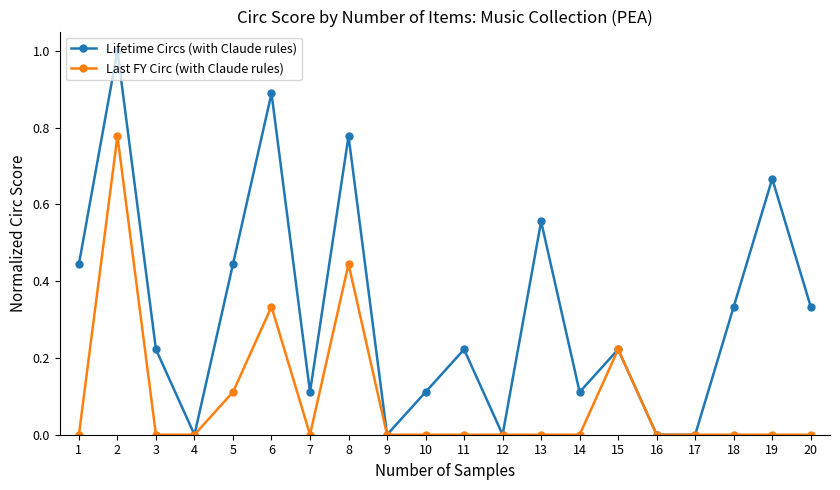

At 14, list the series in order from smallest to largest.

Last FY Circ (with Claude rules), Lifetime Circs (with Claude rules)